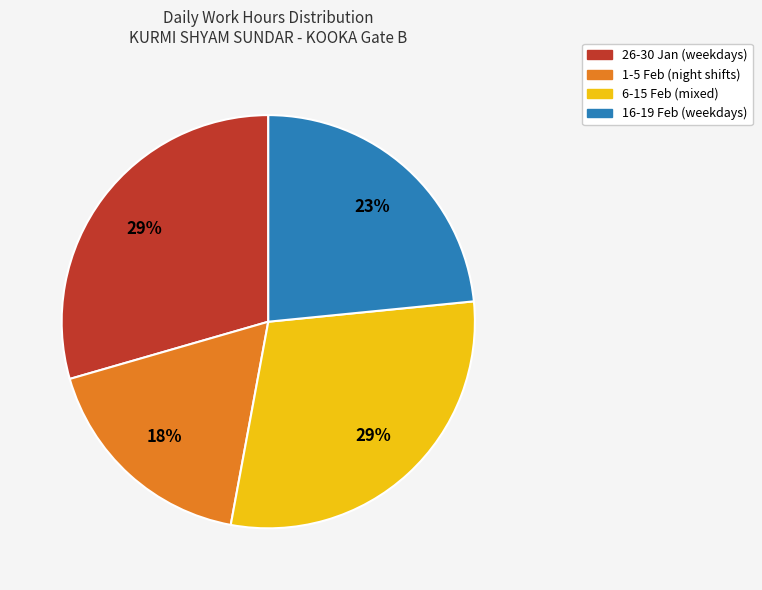

To the nearest percent, what is the average slice percentage?

25%